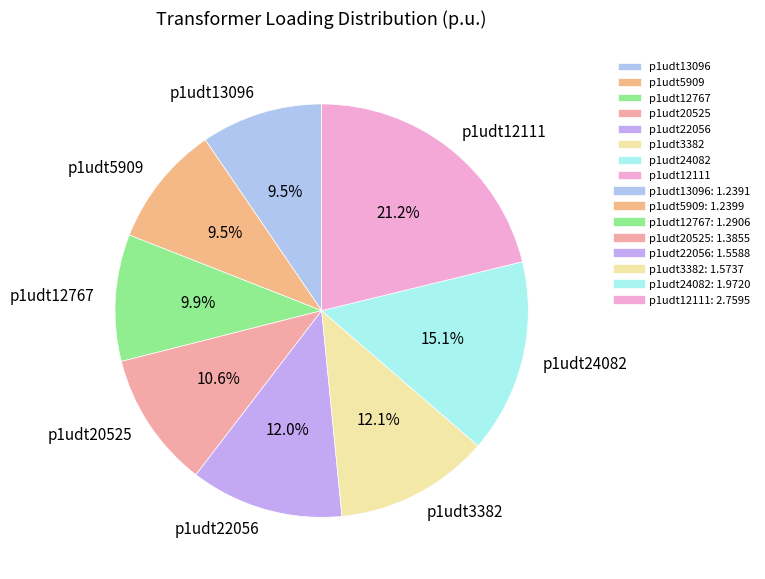

How much of the chart is everything except p1udt12111?

78.8%